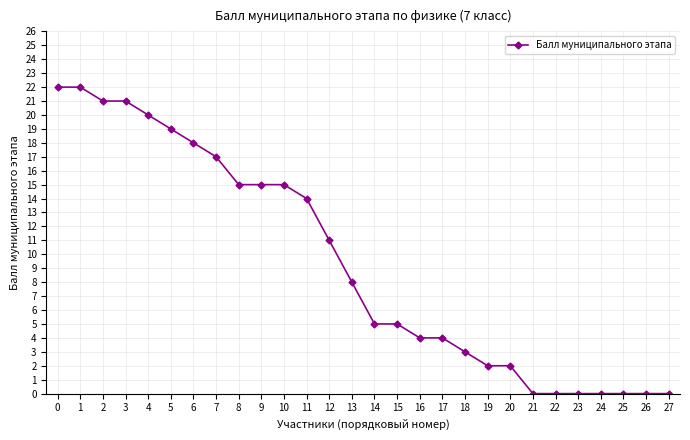

What is the maximum value shown in the chart?

22